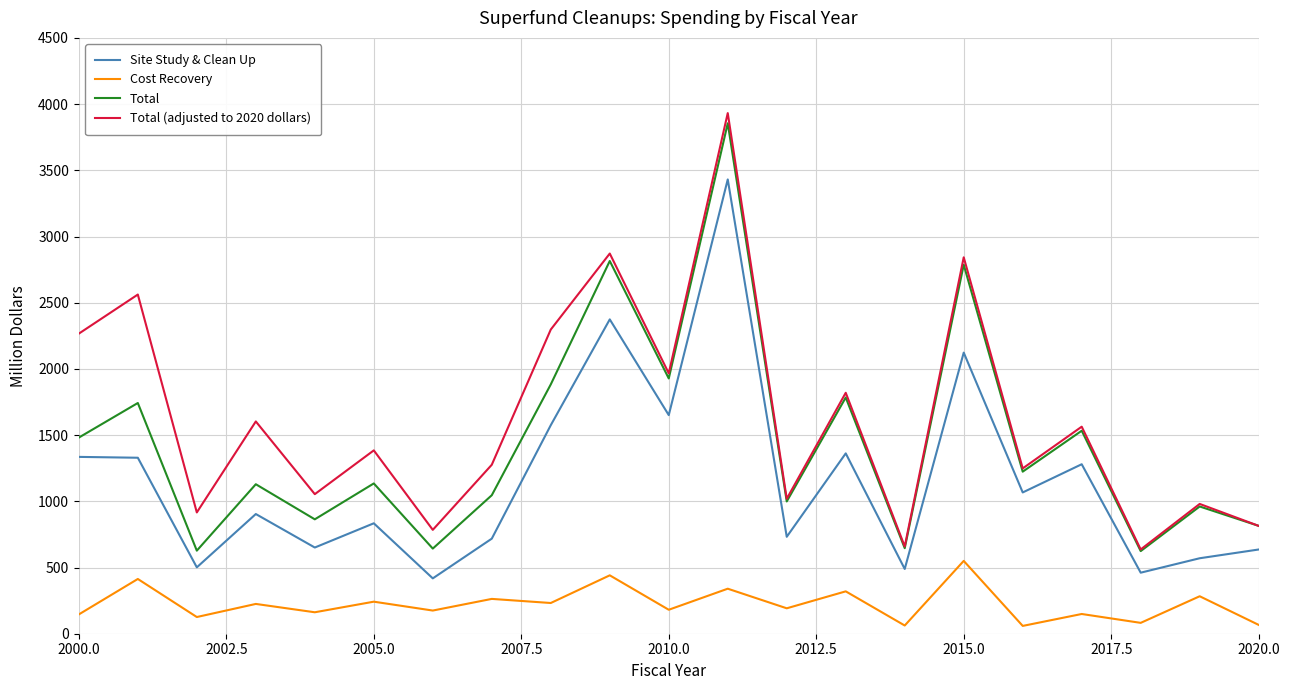

Which series has the largest range (max minus min)?

Total (adjusted to 2020 dollars)